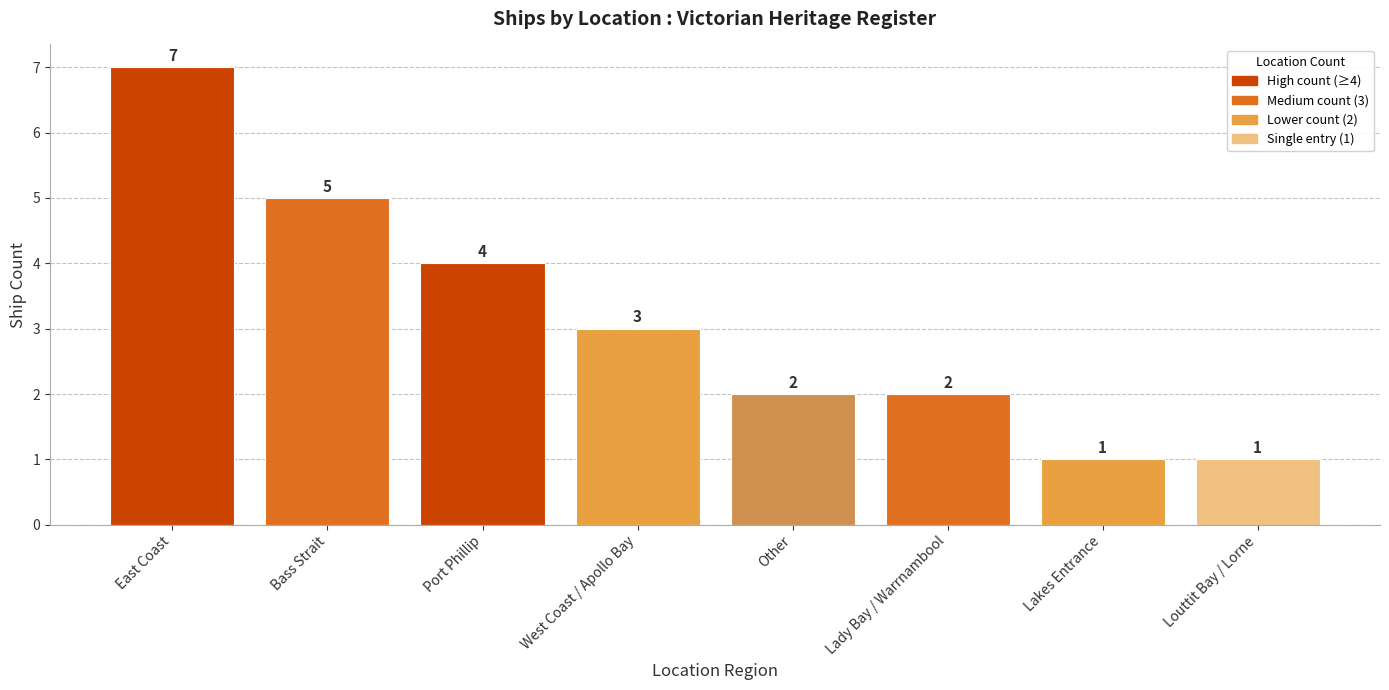

At which label does the data first exceed 3?

East Coast